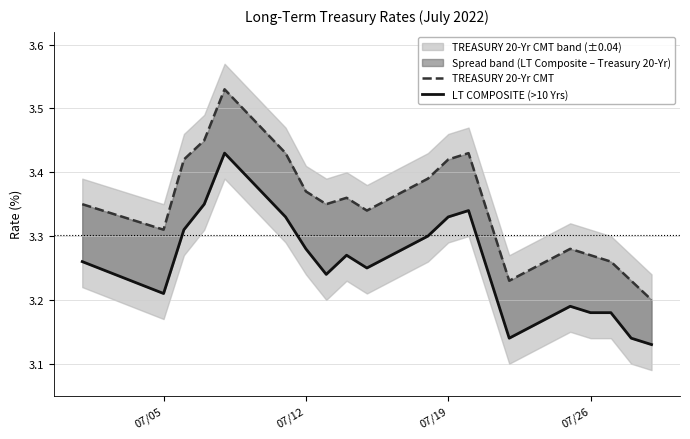

Does the chart display data point markers on the line(s)?

No